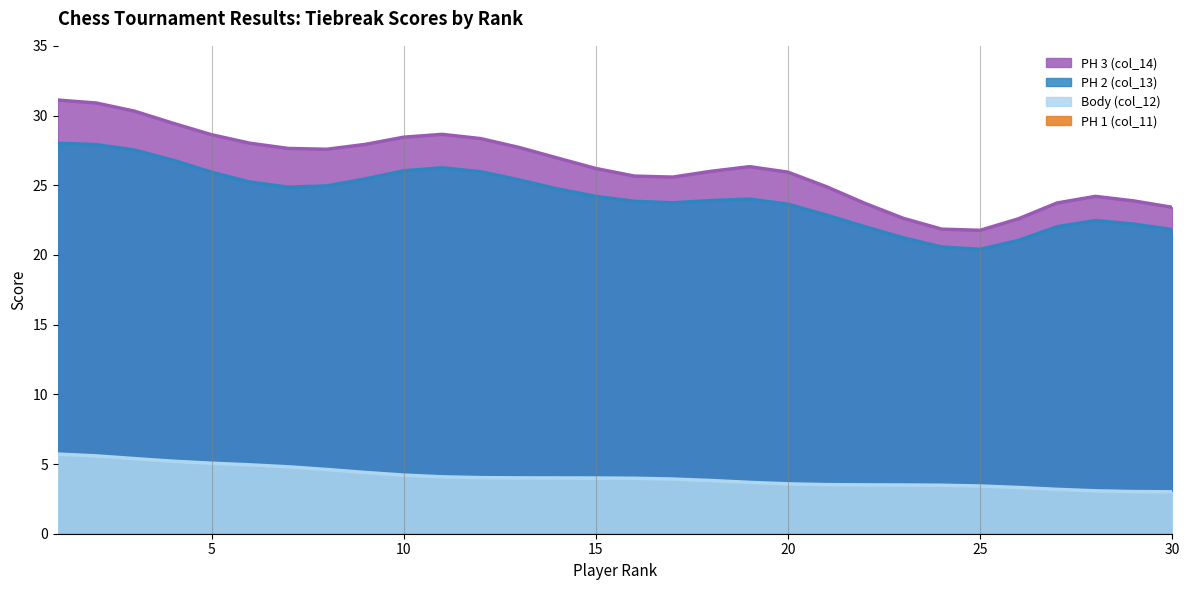

How many data points in Body (col_12) are less than 4?

12